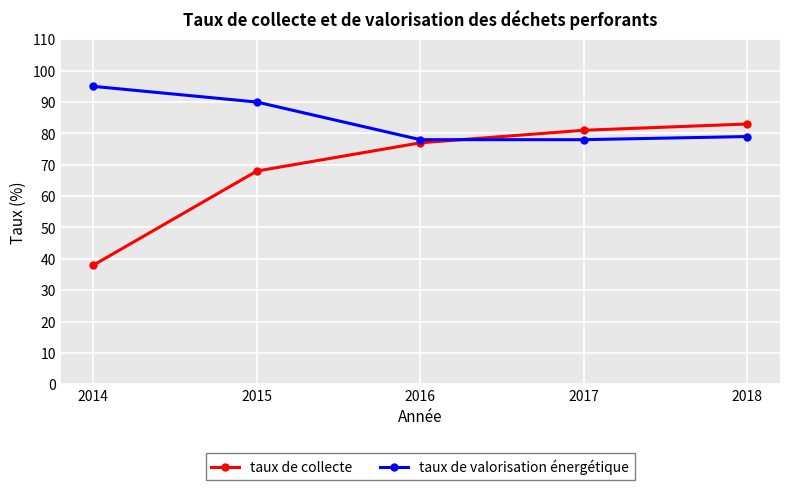

Count the number of categories in the chart.

5